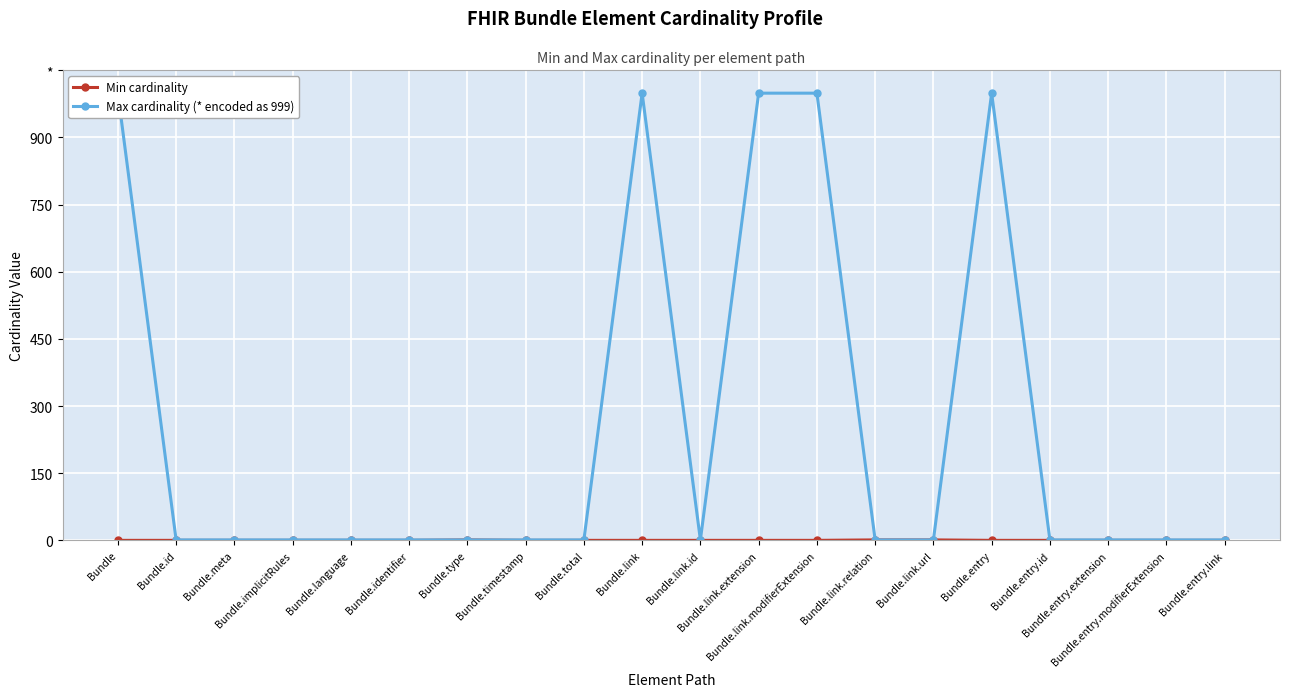

What is the label of the 15th point from the left?

Bundle.link.url